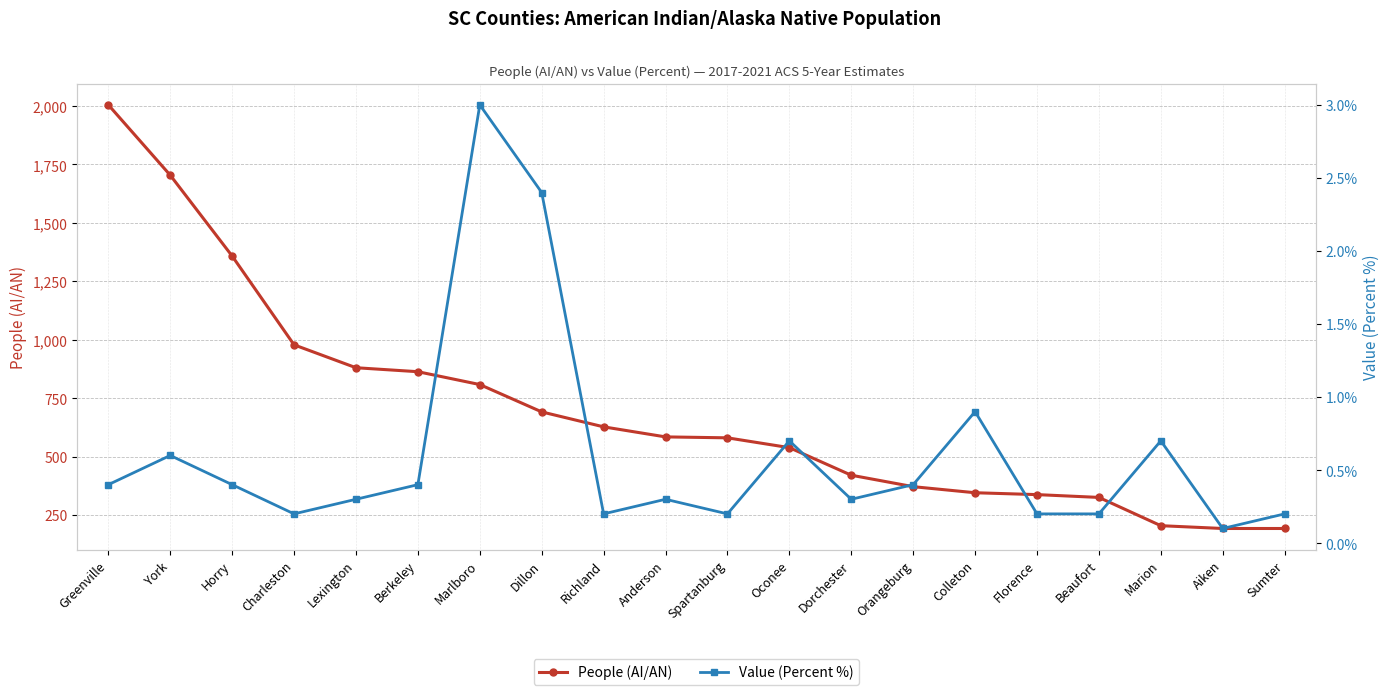

What is the average value of the People (AI/AN) series?

700